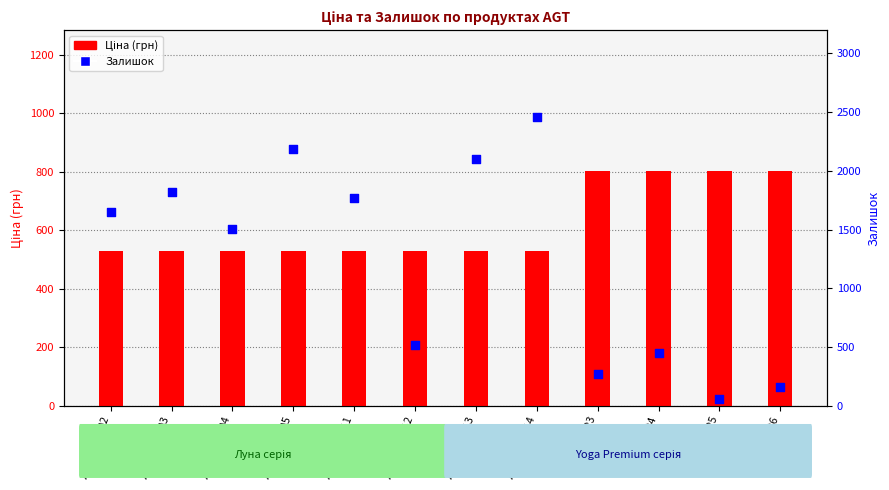

At how many categories does at least one series exceed 1706?

5